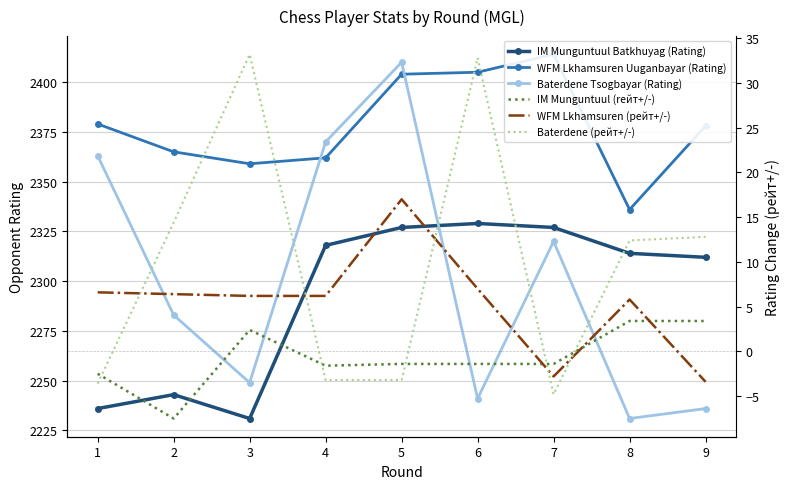

How many values in the WFM Lkhamsuren Uuganbayar (Rating) series exceed 2378?

4